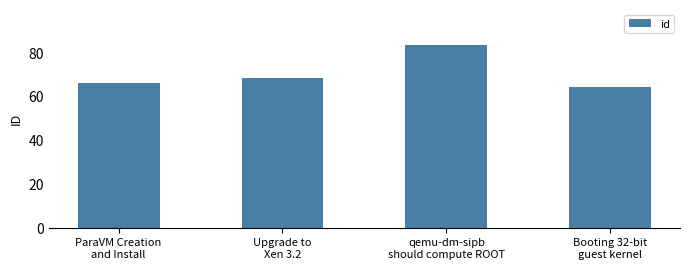

What is the label of the 2nd bar from the right?

qemu-dm-sipb
should compute ROOT